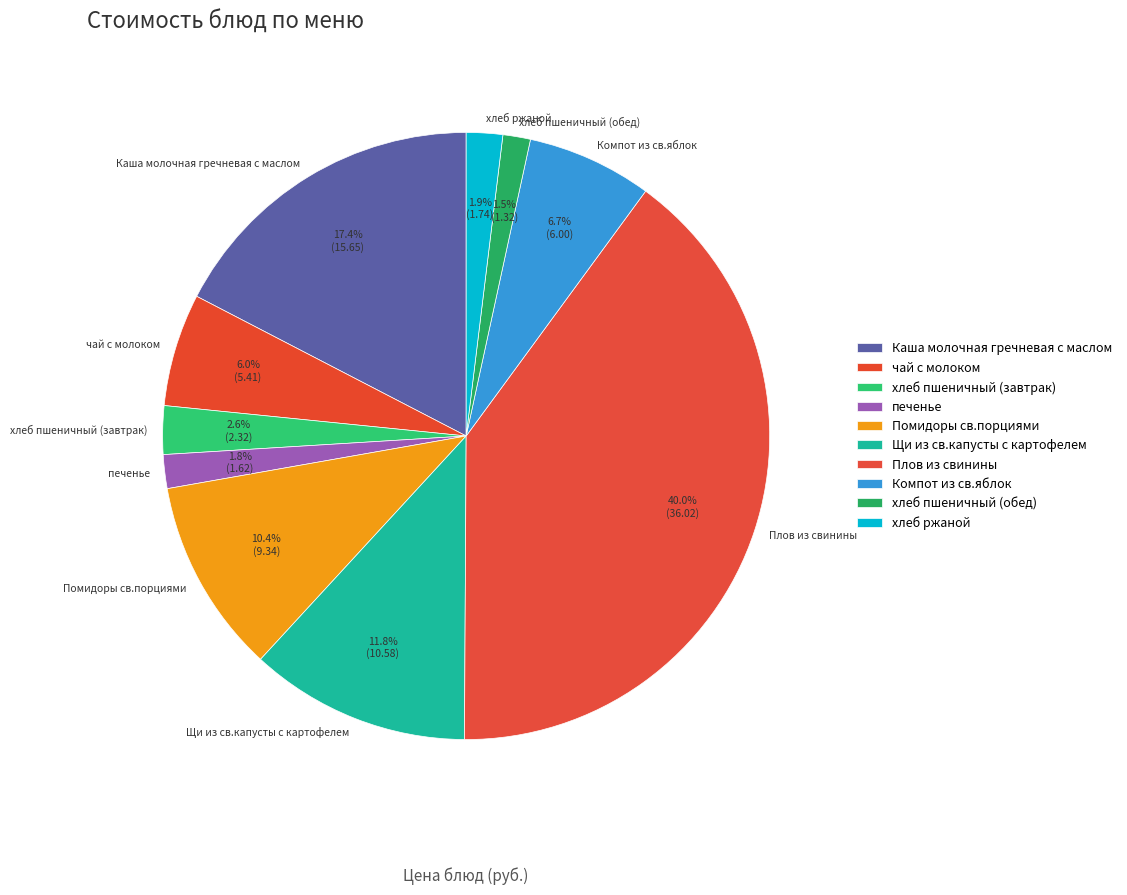

Which slice is the largest?

Плов из свинины